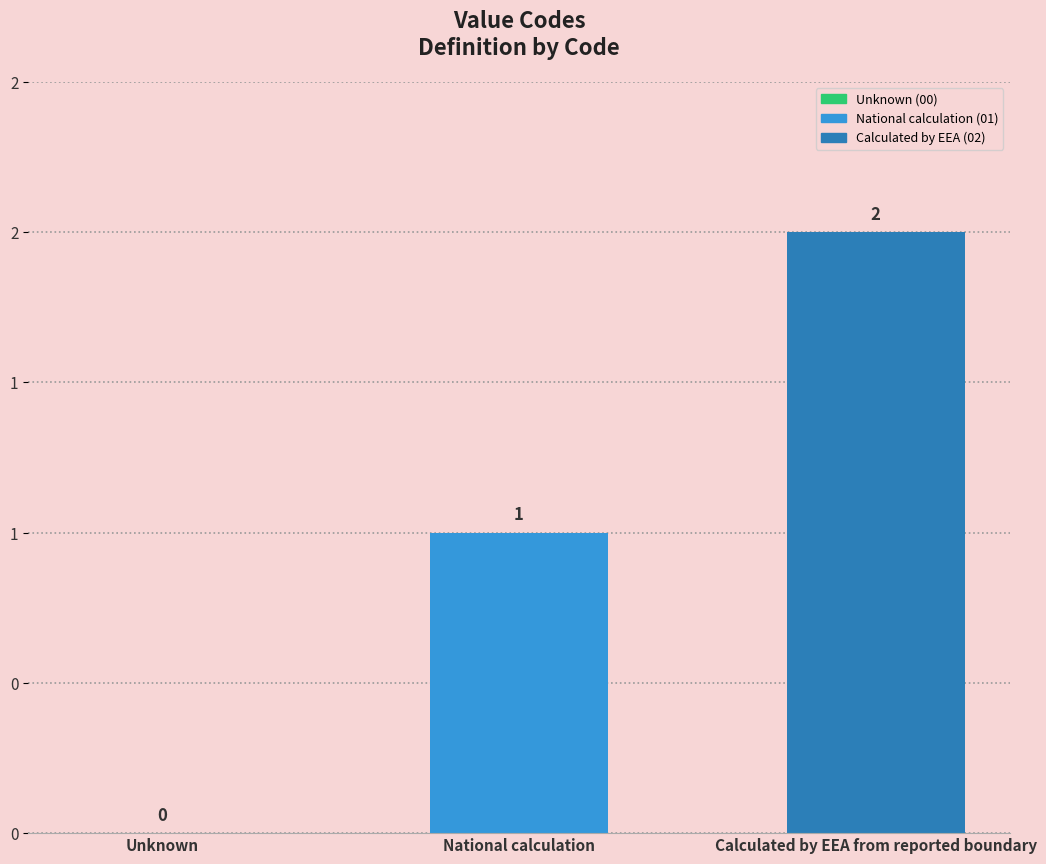

What position from the right is National calculation?

2